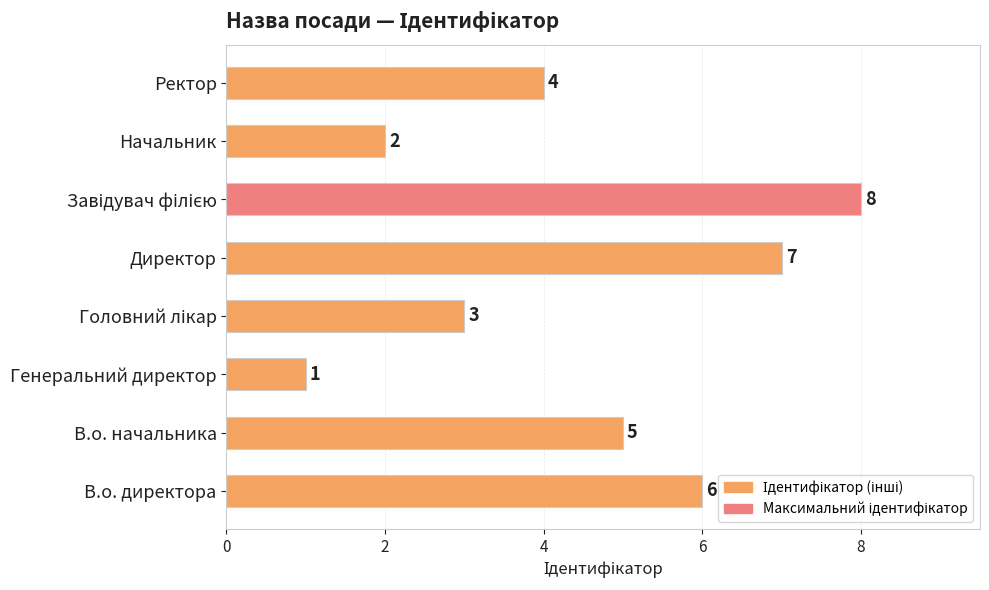

Does the chart contain stacked bars?

No